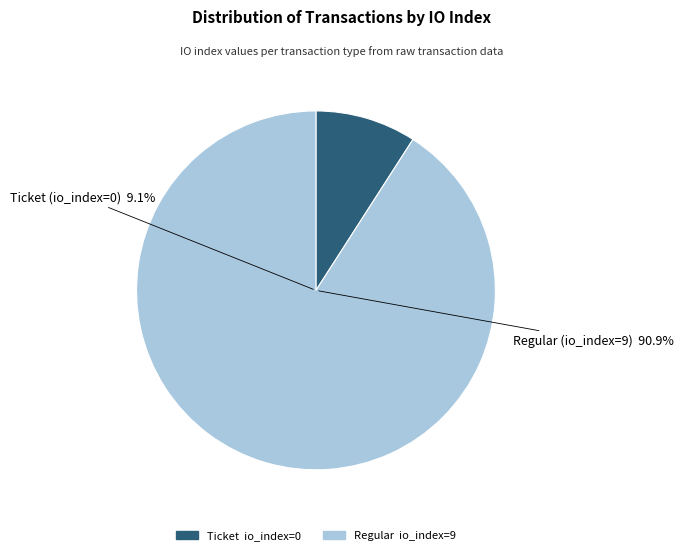

What is the total percentage of Regular and Ticket?

100.0%